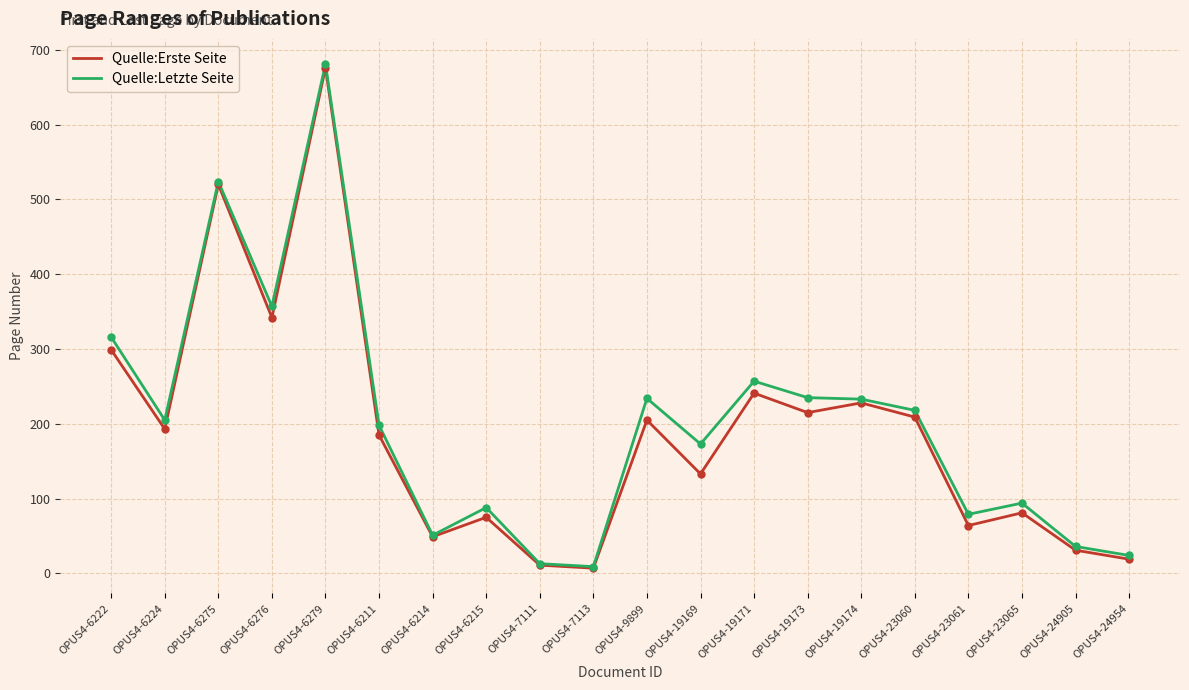

Between OPUS4-6222 and OPUS4-19173, which series saw the biggest shift?

Quelle:Erste Seite